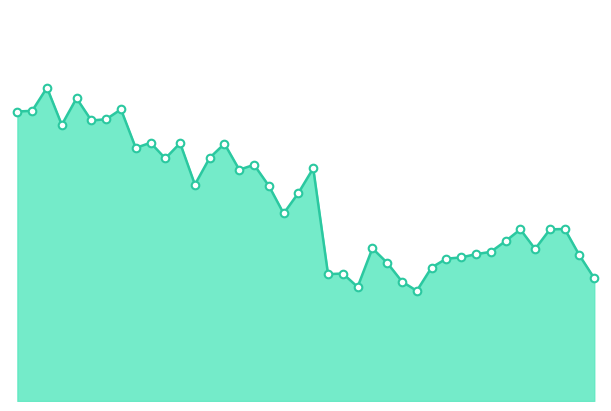

Does the chart have visible grid lines?

No